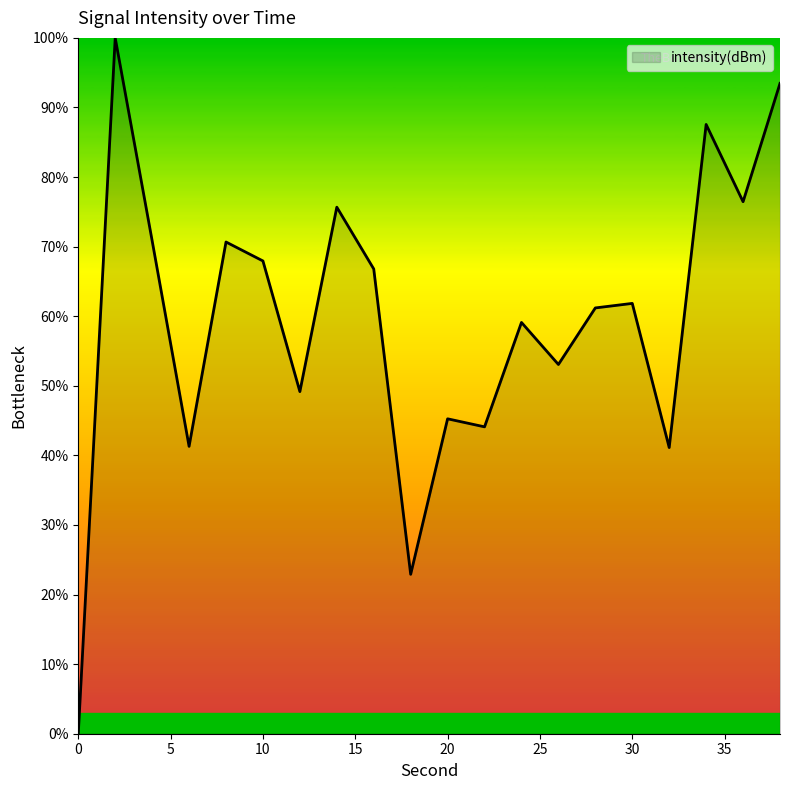

What is the maximum value shown in the chart?

100.0